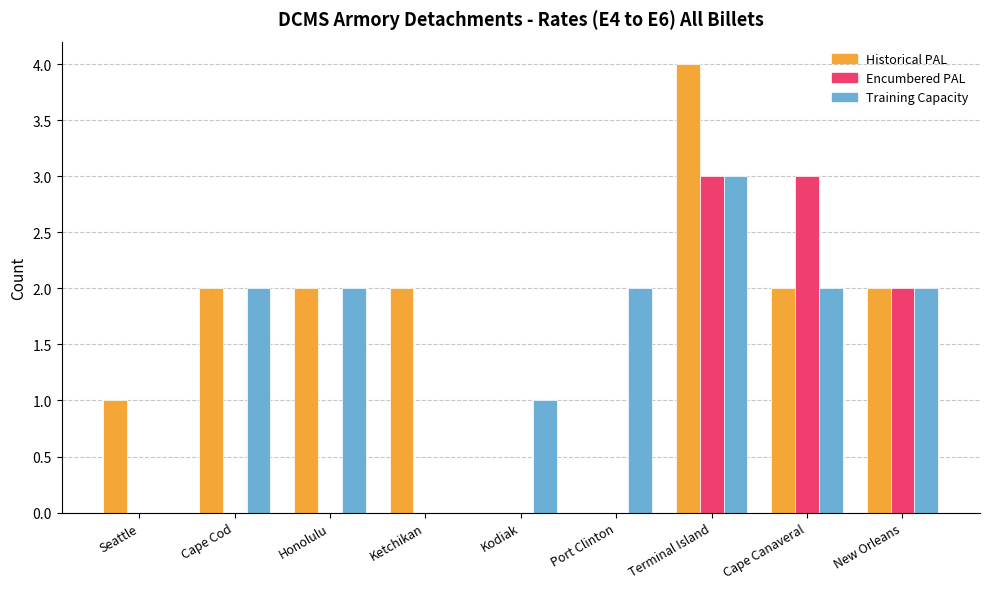

What are all the series names shown in the legend?

Historical PAL, Encumbered PAL, Training Capacity